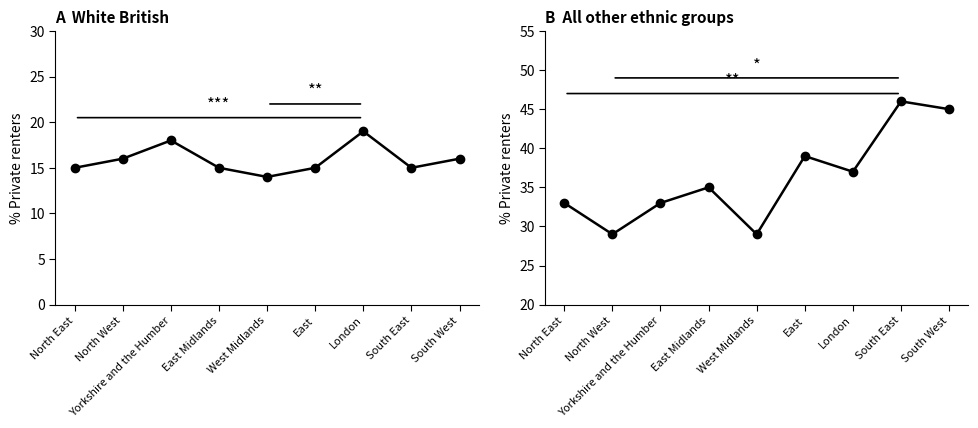

What is the total value across all series at East?

54